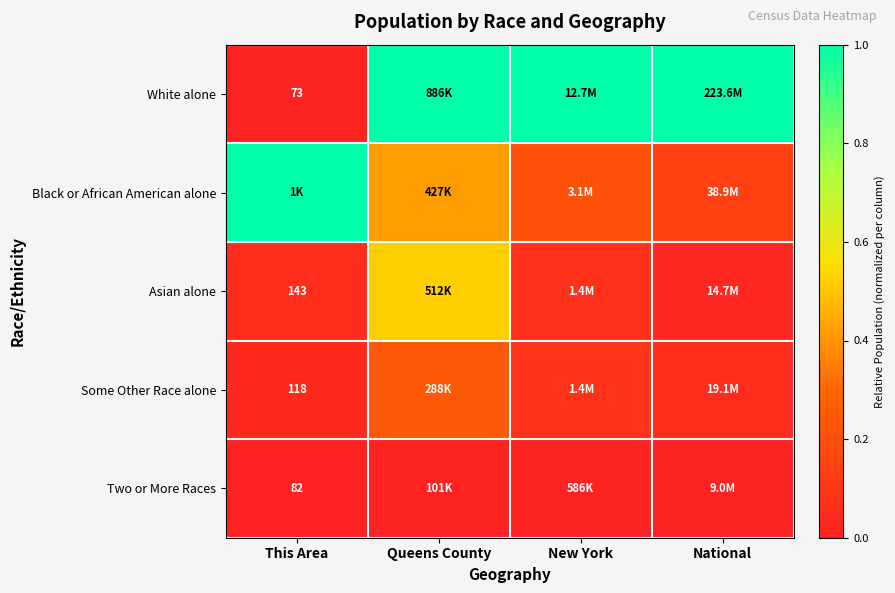

Between National and This Area, which is larger?

National